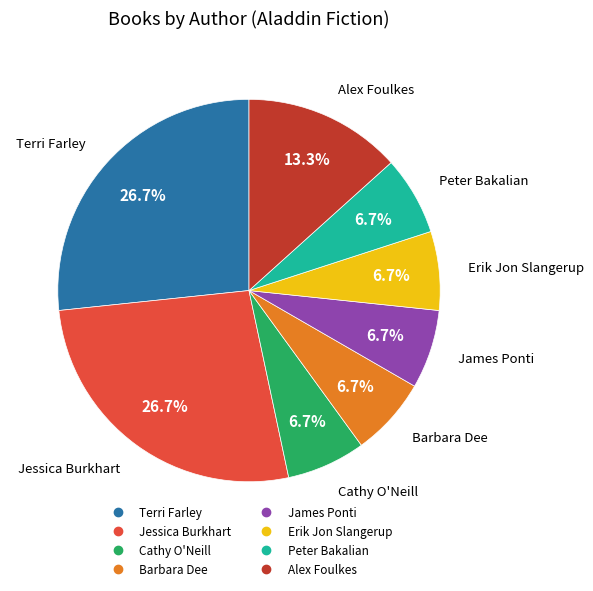

Approximately how many times larger is the value at Alex Foulkes compared to Jessica Burkhart?

0.5